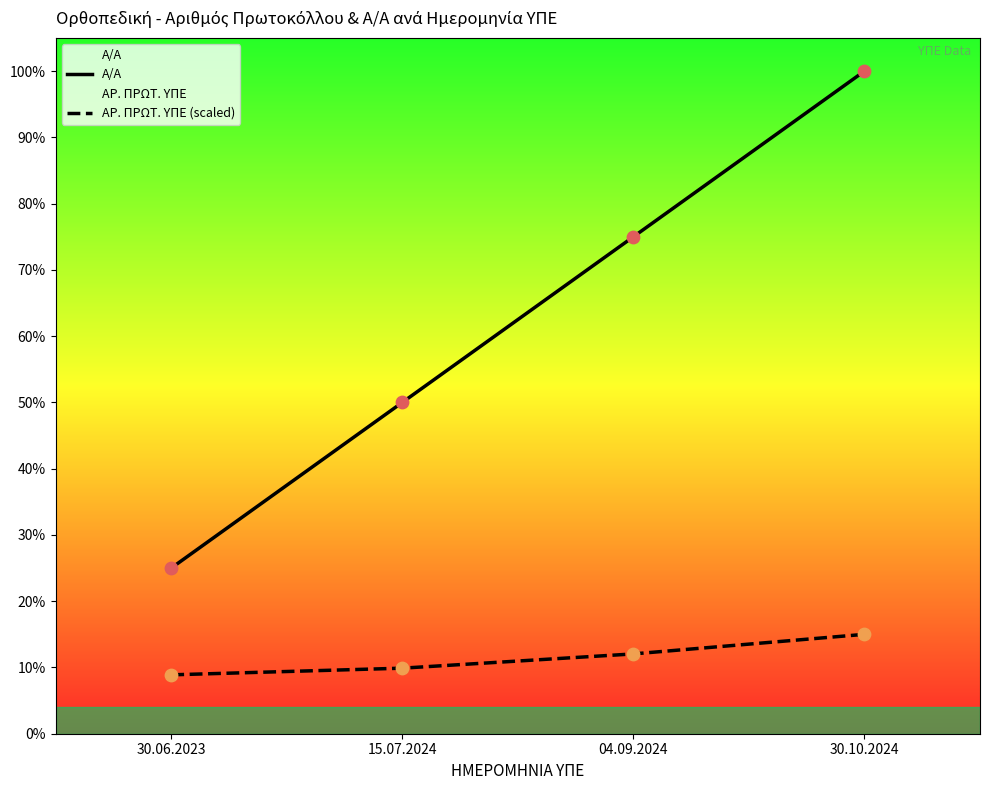

Which series has the widest spread of Y values?

Α/Α